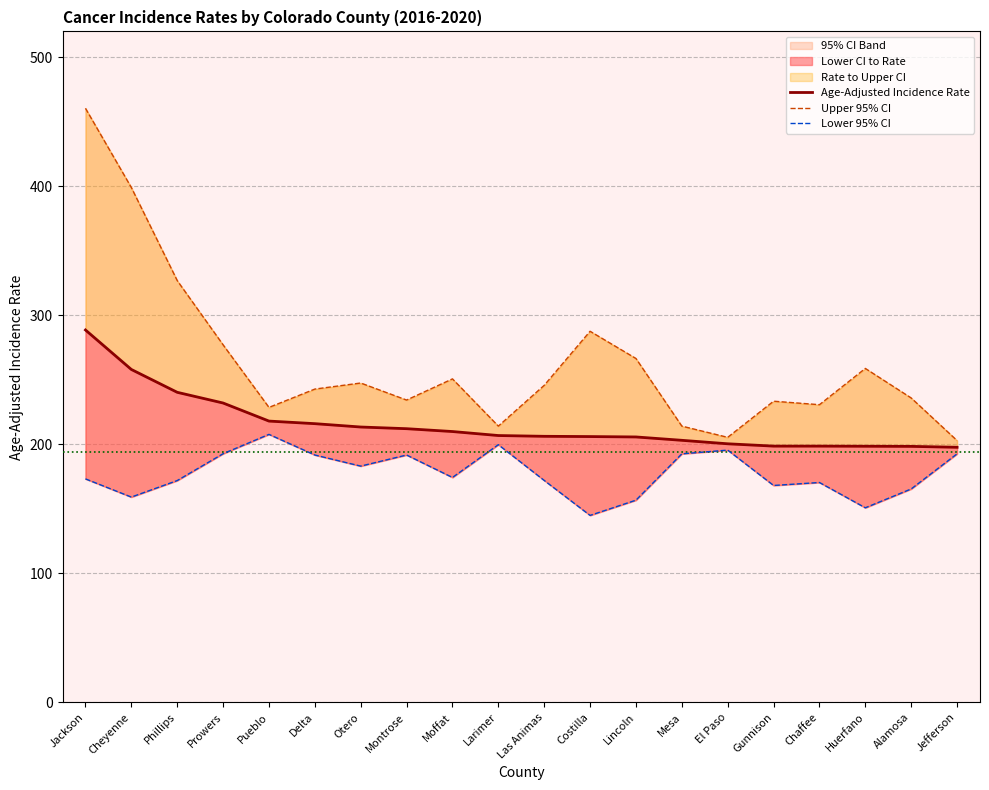

True or false: Age-Adjusted Incidence Rate and Upper 95% CI cross at least once.

False